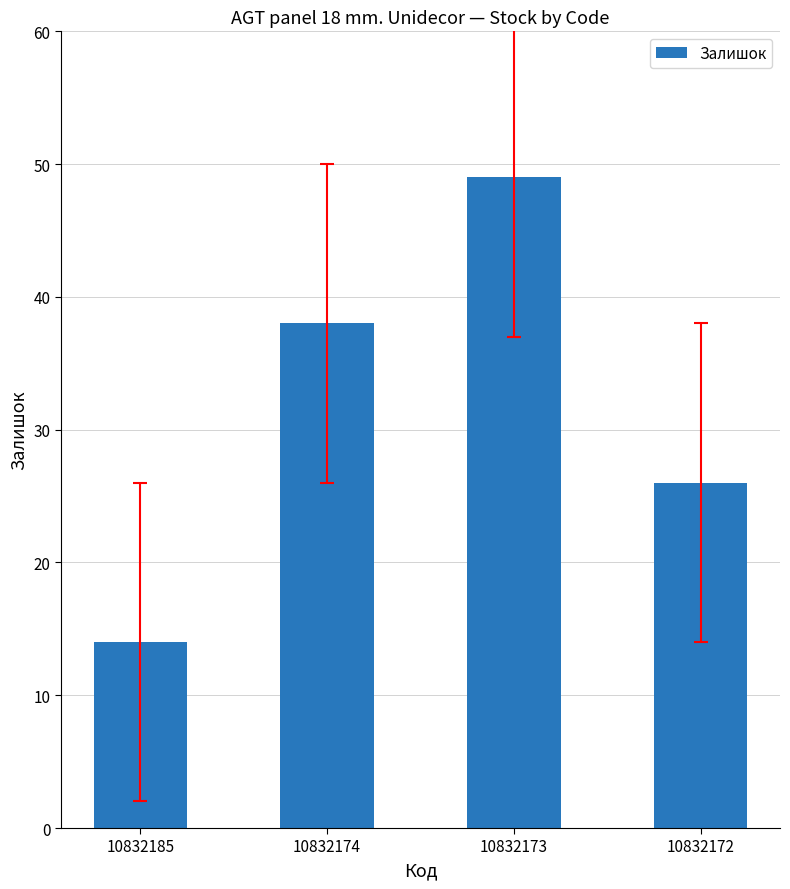

Rank the categories by value from lowest to highest.

10832185, 10832172, 10832174, 10832173